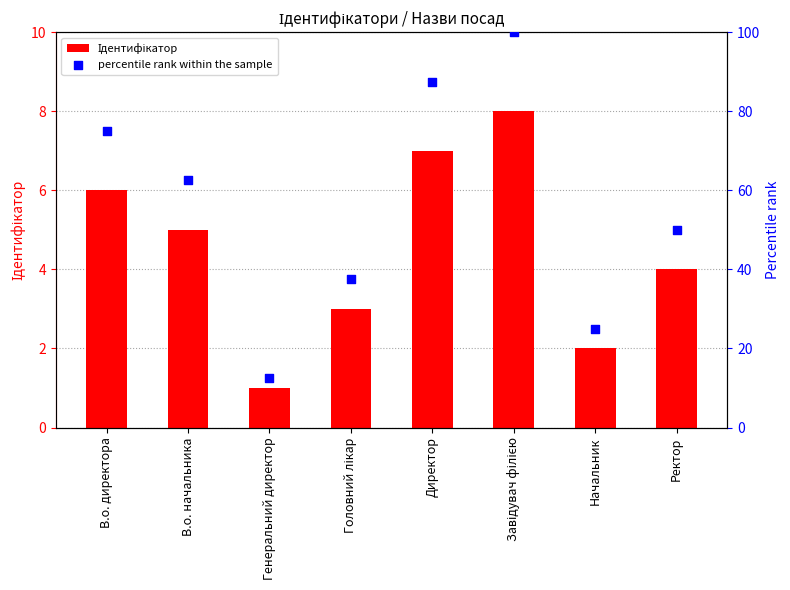

Which series contains the highest Y value?

percentile rank within the sample